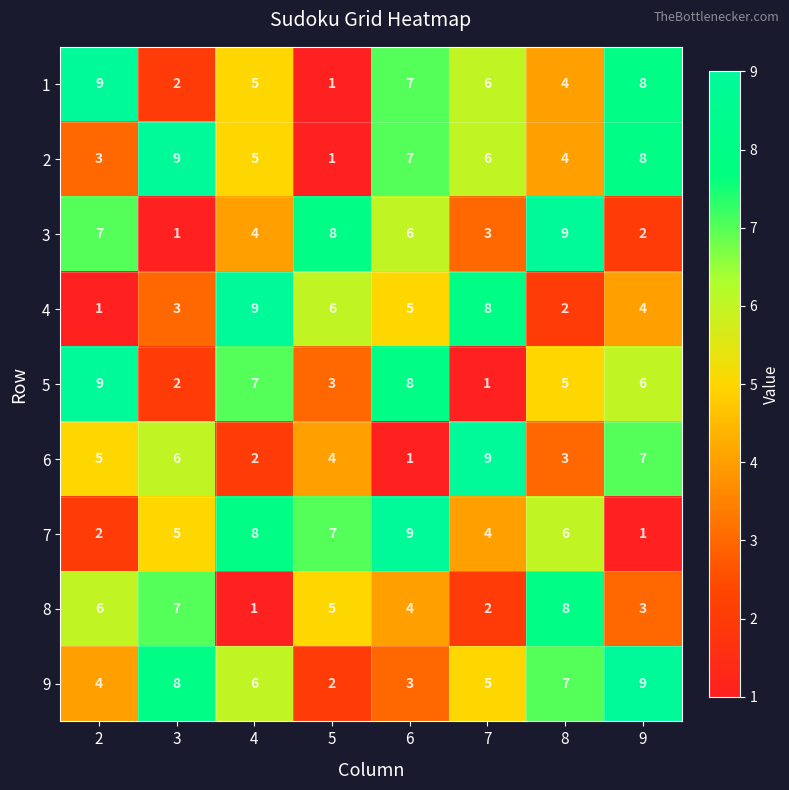

Count the 6 values in the range 3 to 7.

5